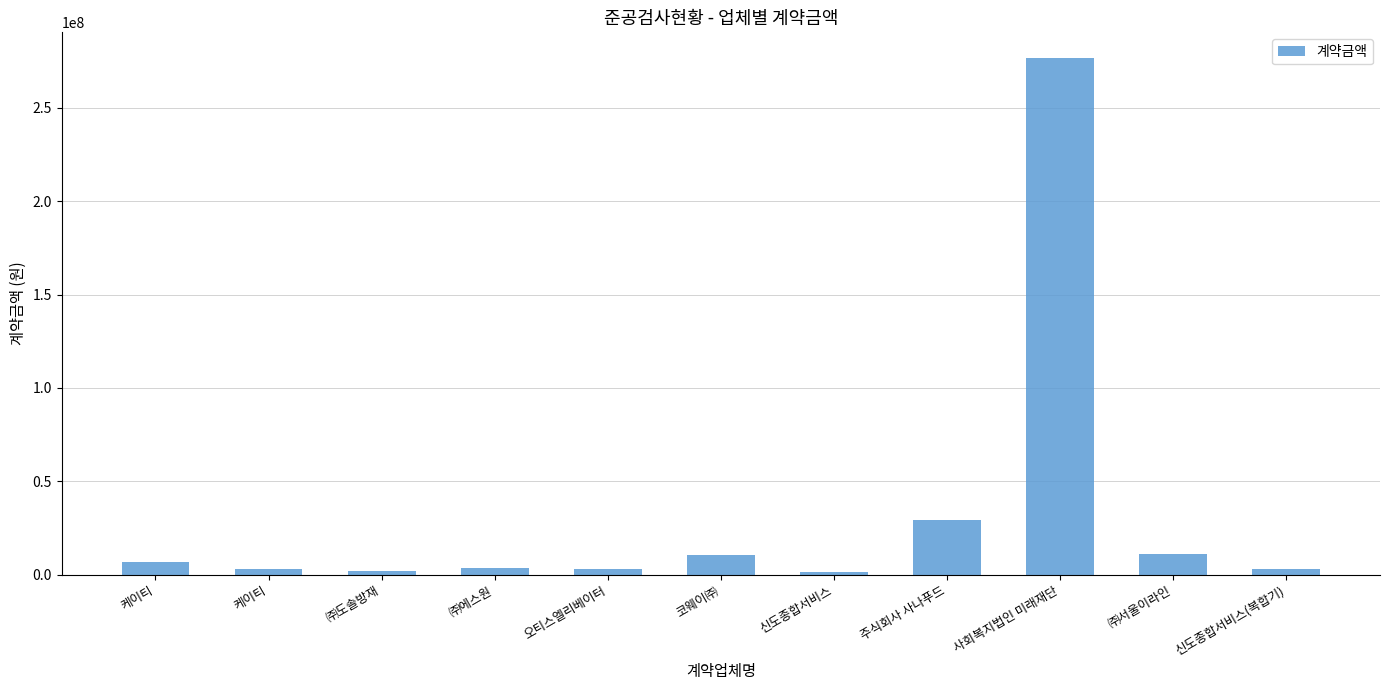

Does the chart contain stacked bars?

No